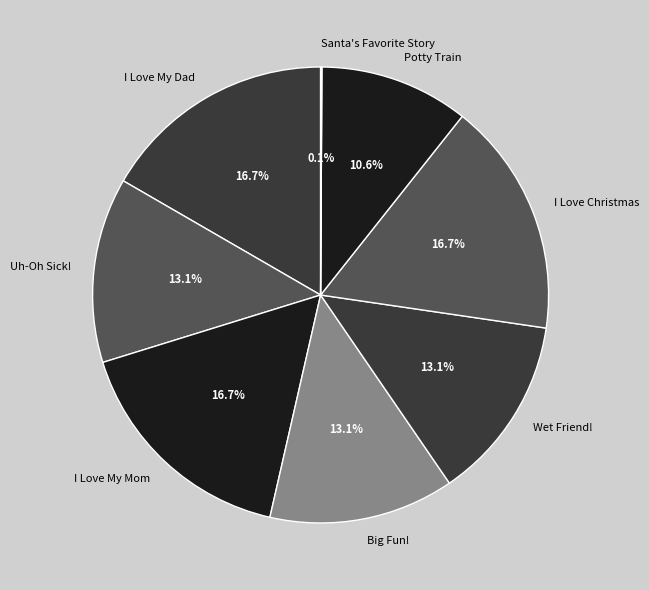

What percentage do I Love My Dad and Big Fun! together represent?

29.8%